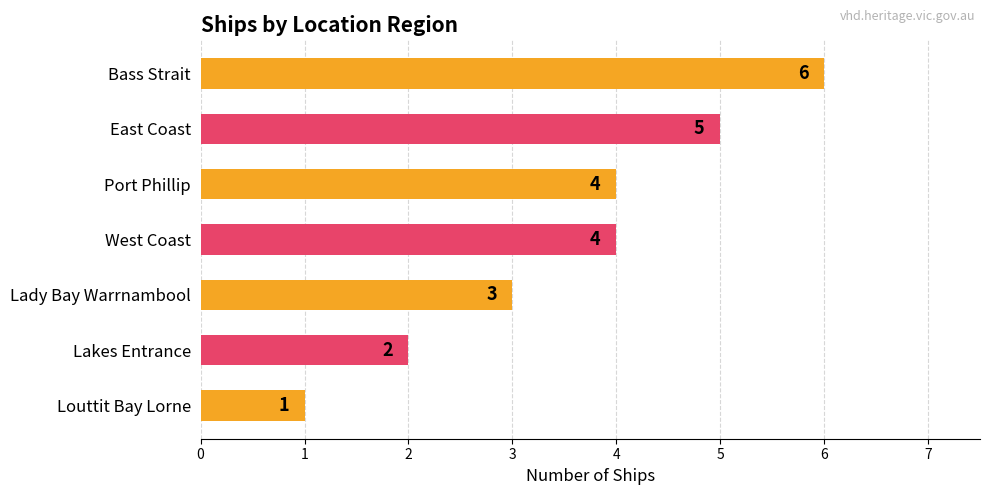

The value at Bass Strait is 6. True or false?

True